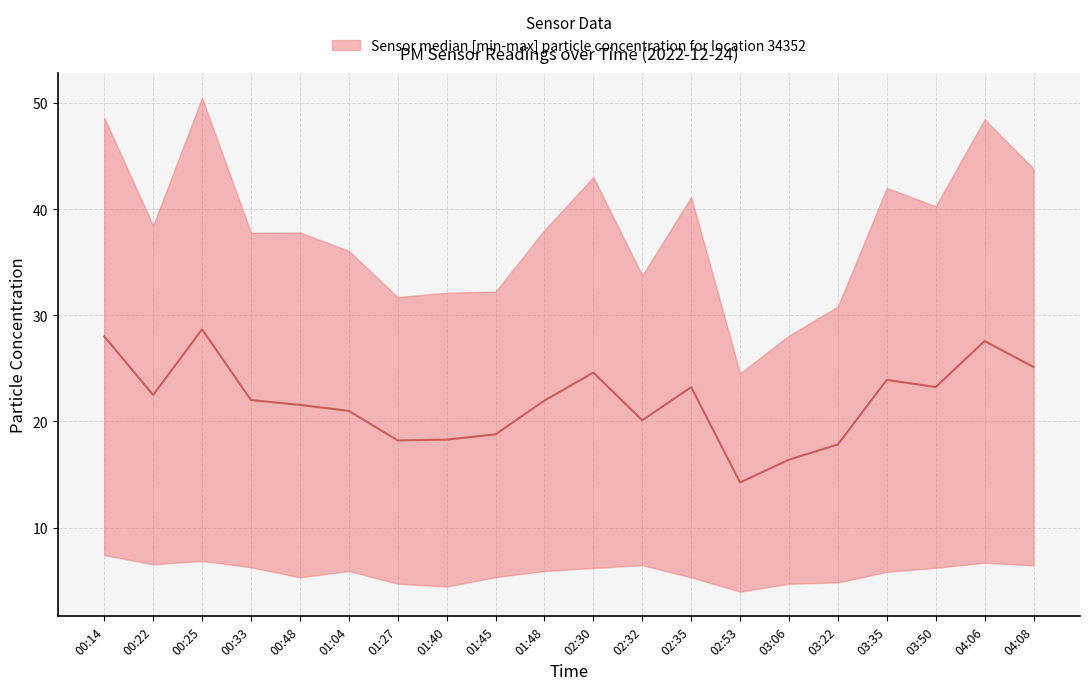

The value at 01:40 is 11.0. True or false?

False